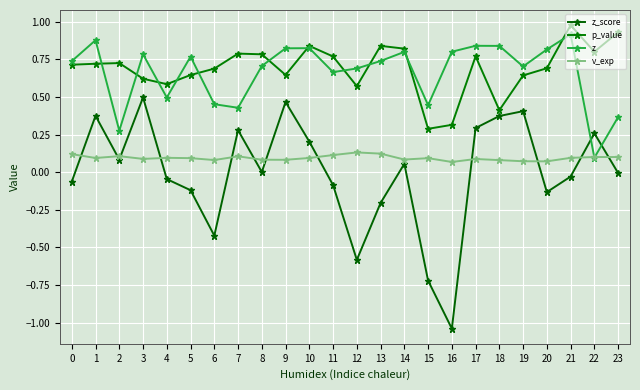

What is the value of the z_score point at the 16th from the left?

-0.7